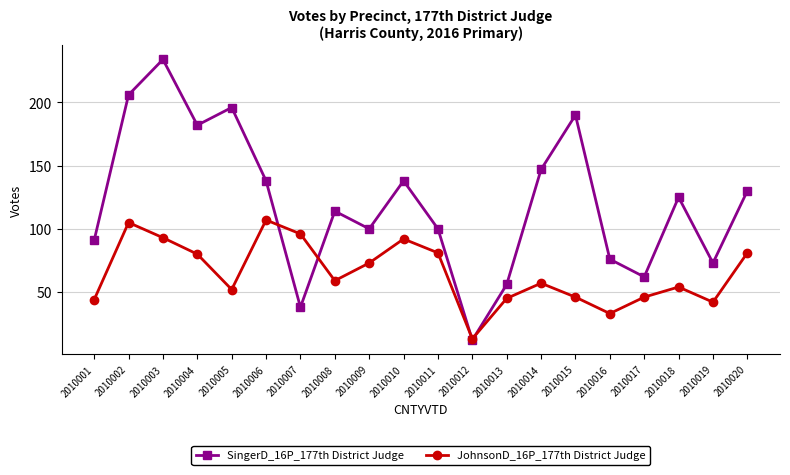

What is the difference between the JohnsonD_16P_177th District Judge values at 2010006 and 2010002?

2